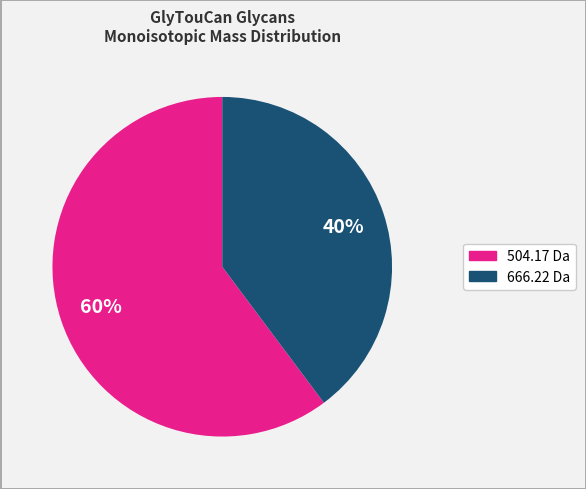

Is there a majority slice in this chart?

Yes